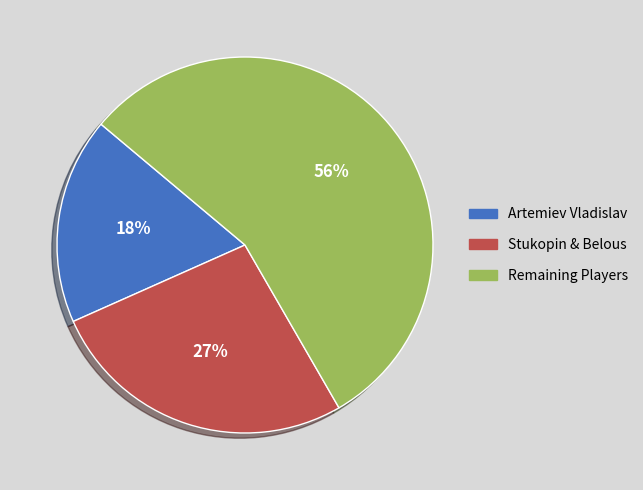

Combined, do Remaining Players and Stukopin & Belous account for over 50%?

Yes